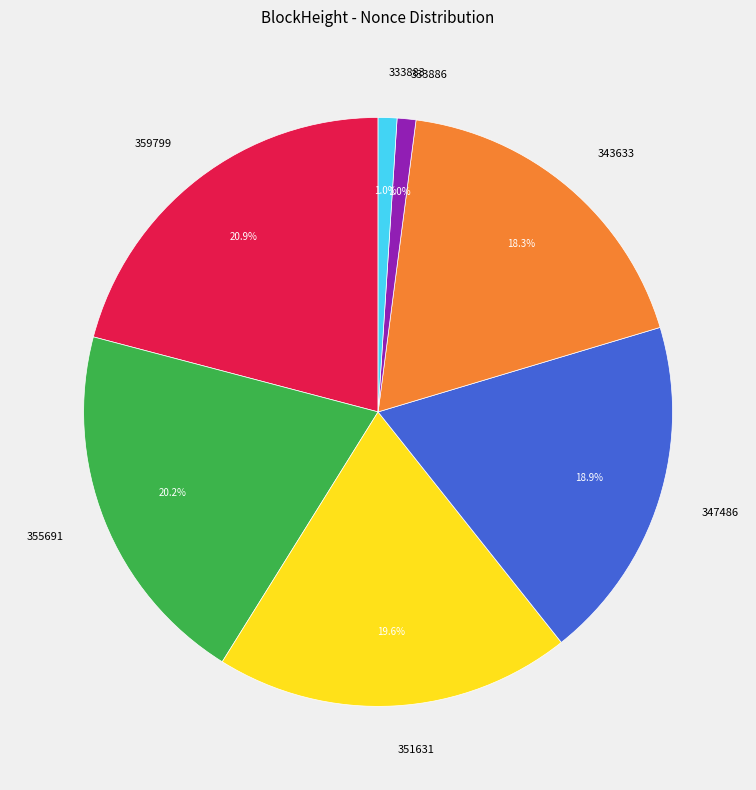

What is the largest slice in the pie chart?

359799